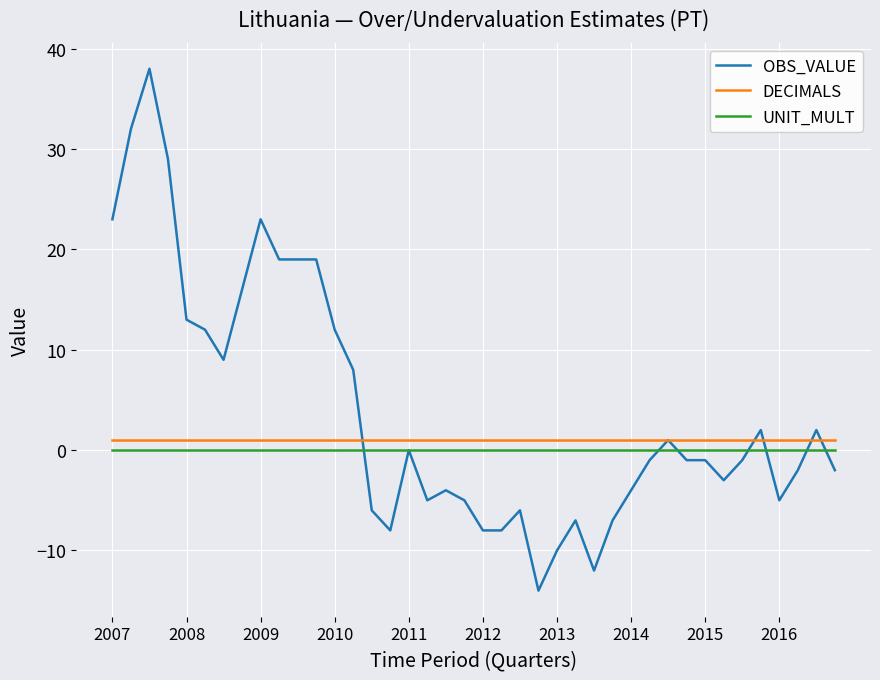

Which series has the largest range (max minus min)?

OBS_VALUE